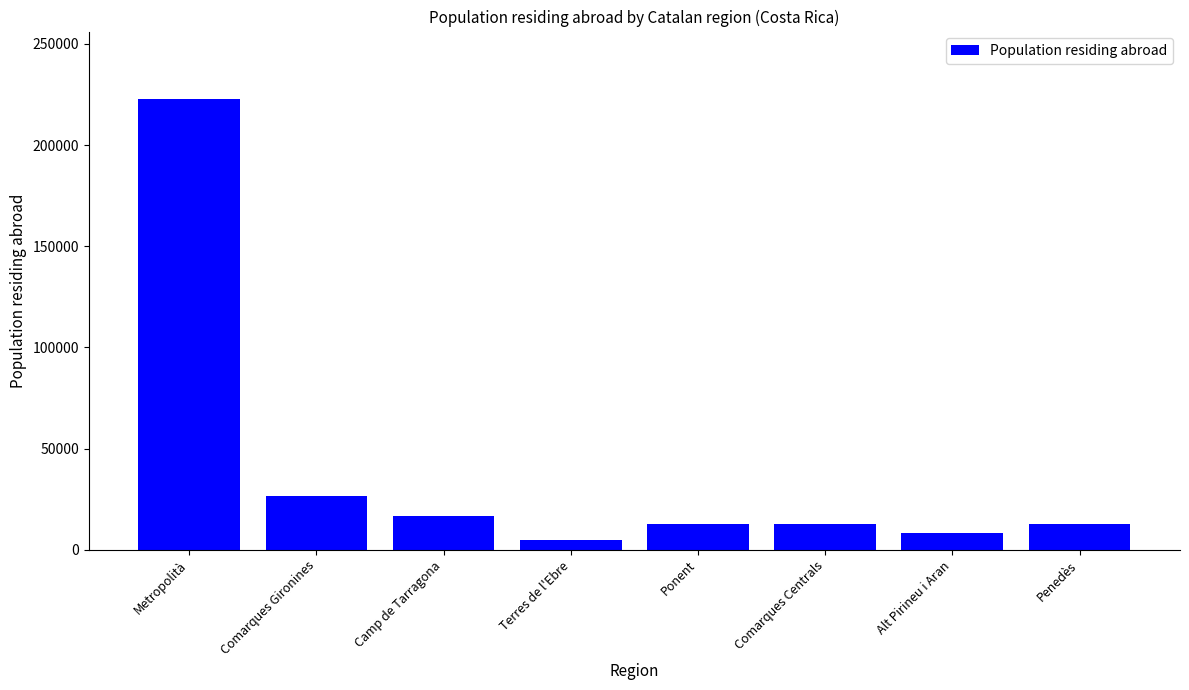

Between Comarques Gironines and Ponent, which is larger?

Comarques Gironines